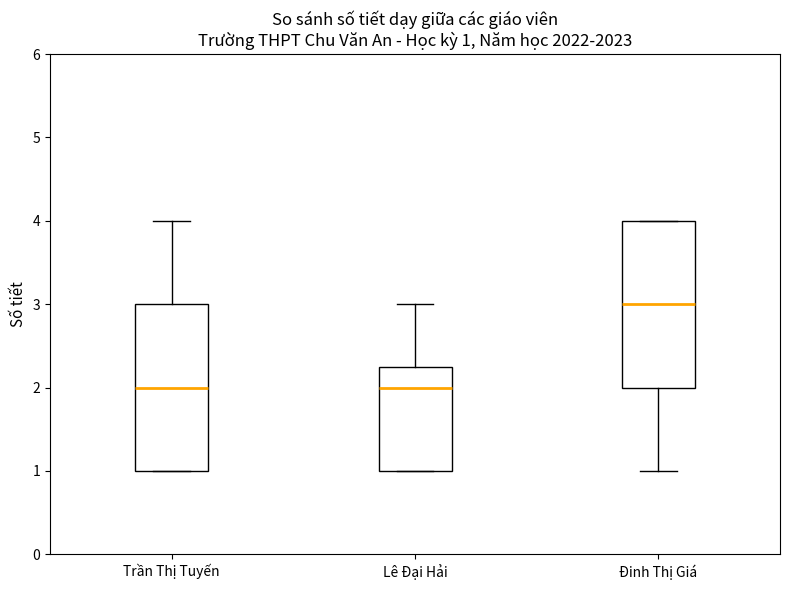

Which box's median line is the highest?

Đinh Thị Giá